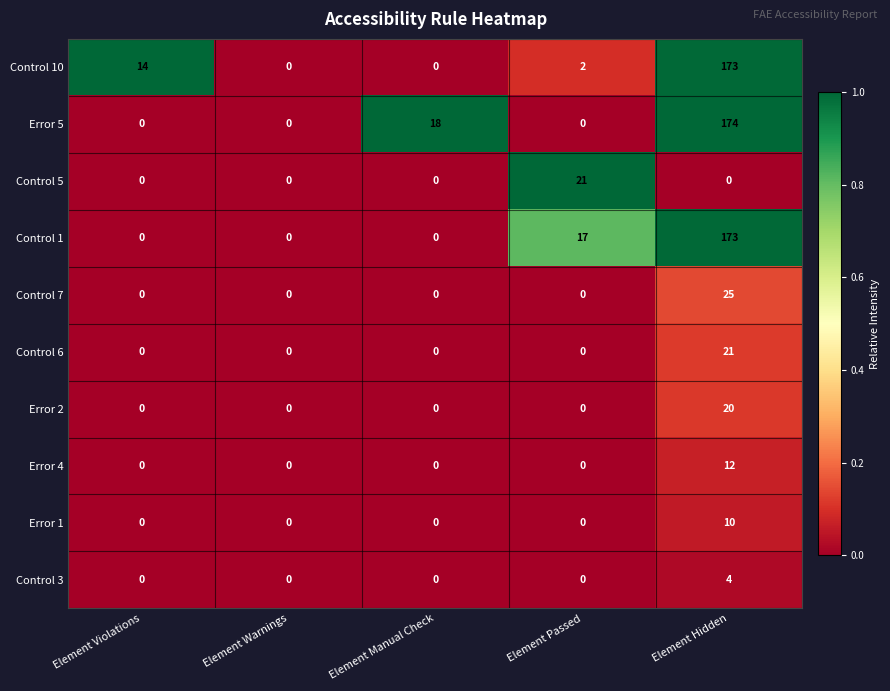

Is the value of Error 1 at Element Warnings greater than the value of Control 5 at Element Passed?

No